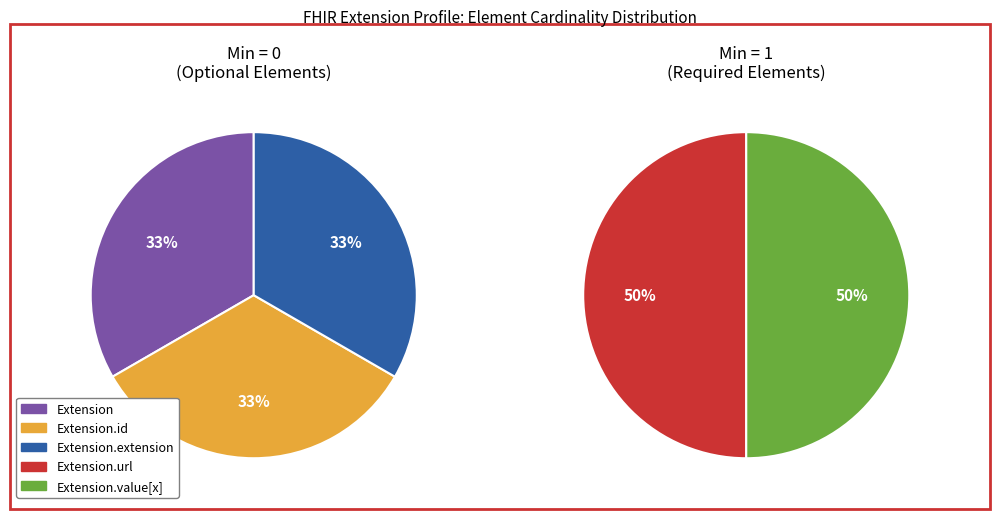

True or false: Extension.url accounts for 50% of the total.

True